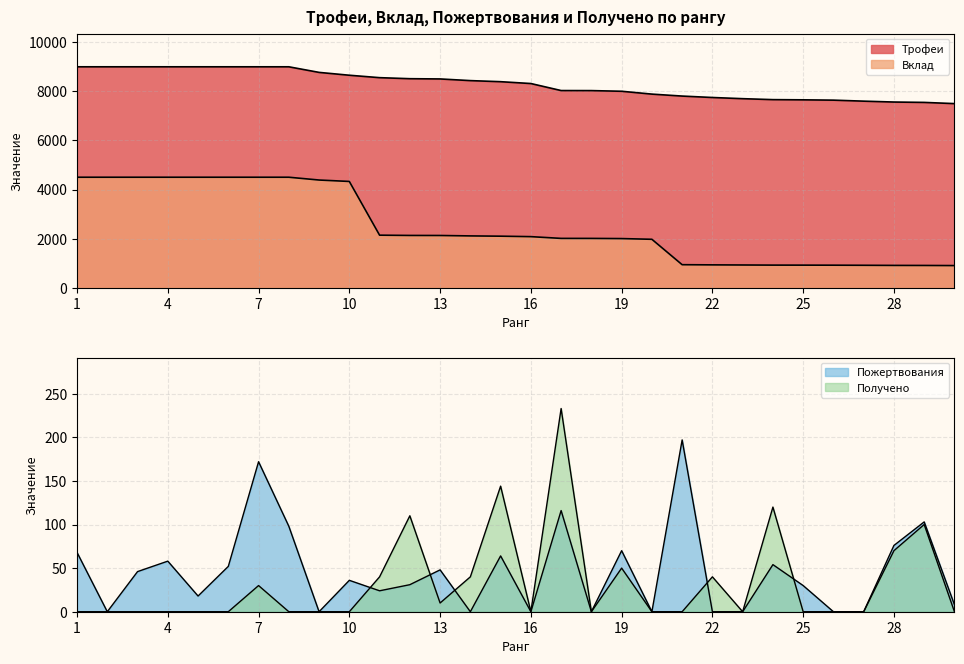

How many values in the Получено series exceed 0?

12